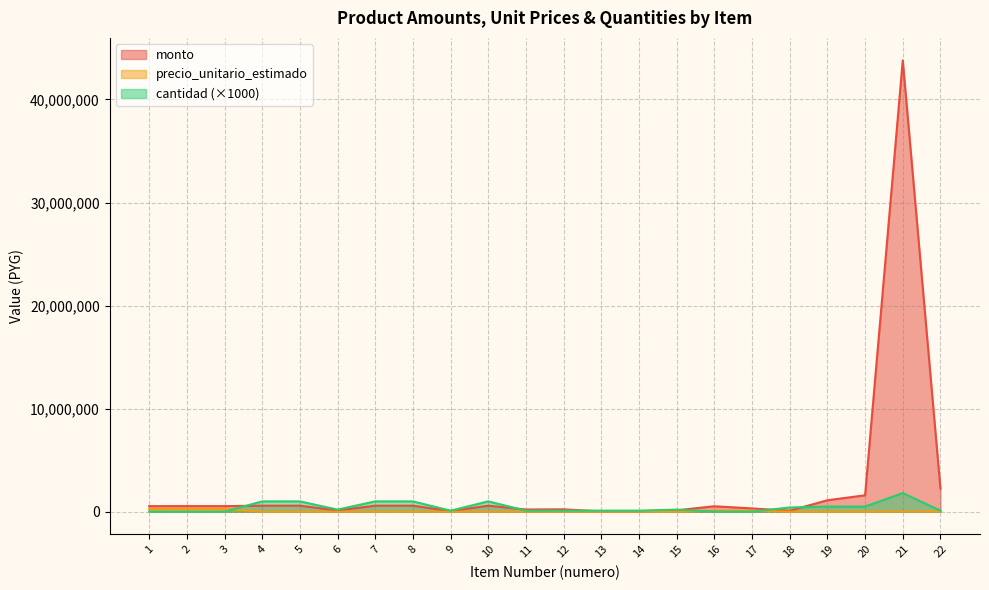

Reading right to left, list all the values displayed in this chart.

monto: 2236700	43785036	1591000	1109500	92843	316149	526915	136000	29200	29200	228200	213200	582000	58200	582000	582000	121600	582000	582000	539600	539600	539600
precio_unitario_estimado: 22367	24204	3182	2219	227	105383	105383	680	292	292	2282	2132	582	582	582	582	608	582	582	269800	269800	269800
cantidad: 100000	1809000	500000	500000	409000	3000	5000	200000	100000	100000	100000	100000	1000000	100000	1000000	1000000	200000	1000000	1000000	2000	2000	2000